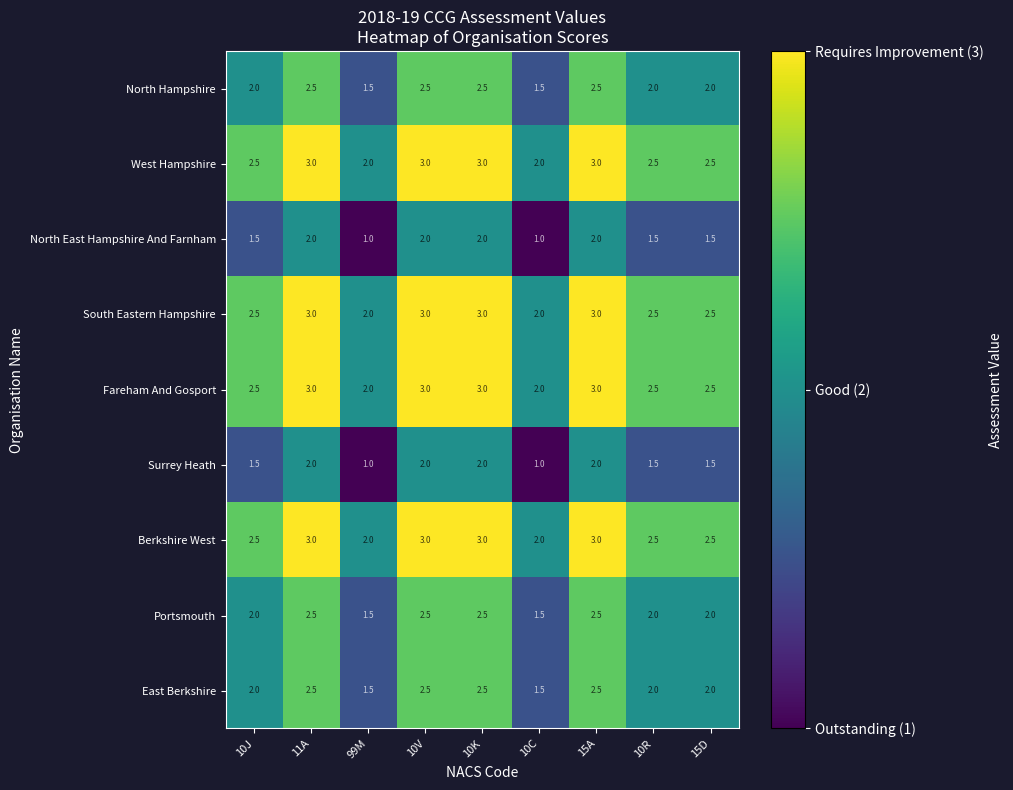

What is the spread (max minus min) of values at 10J?

1.0